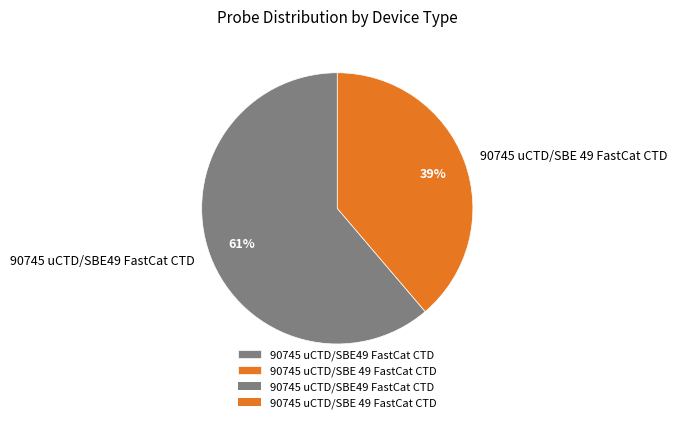

Is the sum of 90745 uCTD/SBE 49 FastCat CTD and 90745 uCTD/SBE49 FastCat CTD greater than half?

Yes